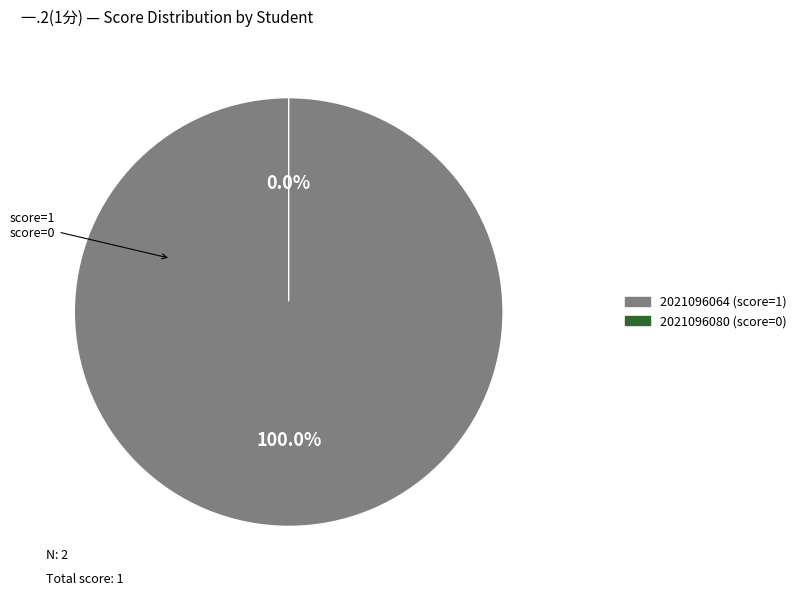

Which slice is the smallest?

2021096080